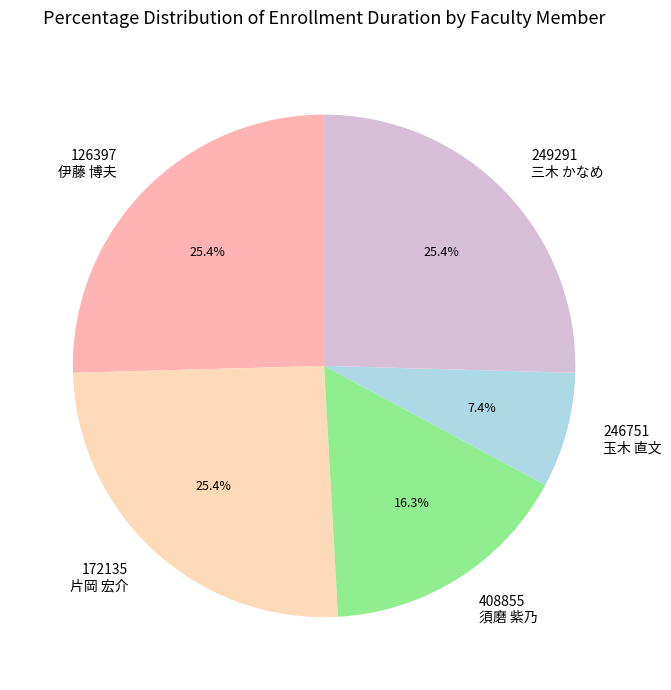

Is 249291 三木 かなめ the majority of the pie?

No